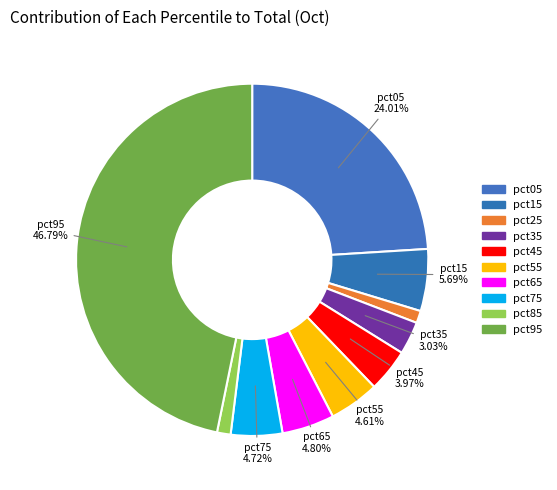

Combined, what portion of the pie is pct55 and pct75?

9.3%